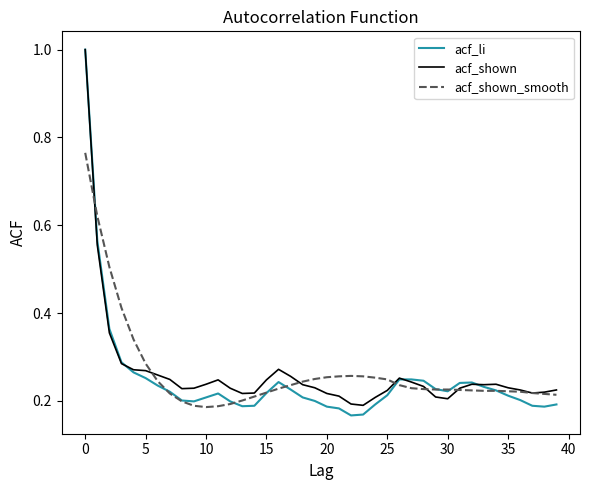

Which series has the largest range (max minus min)?

acf_li